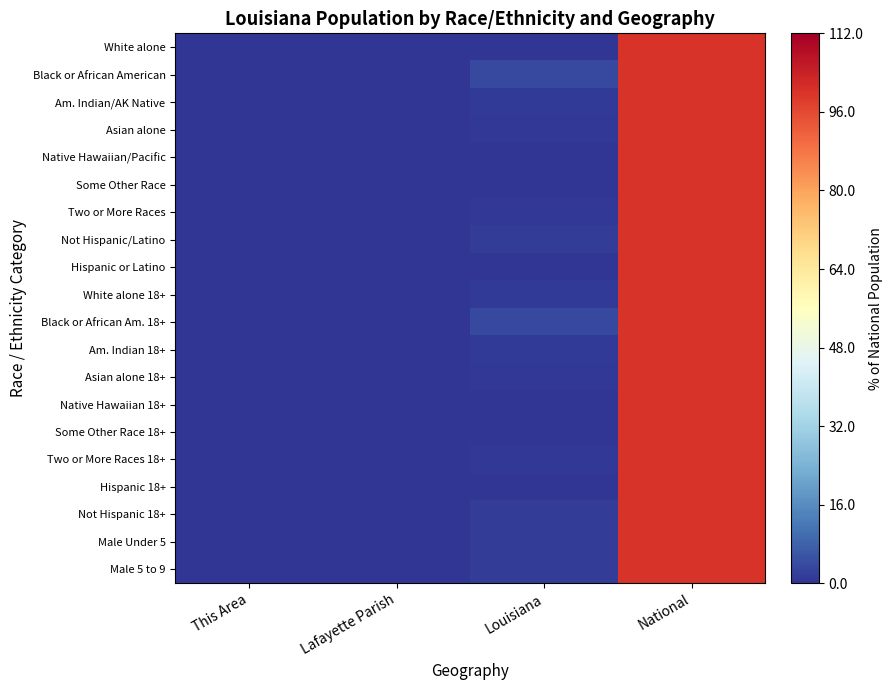

What is the difference between the highest and lowest values at Lafayette Parish?

0.1